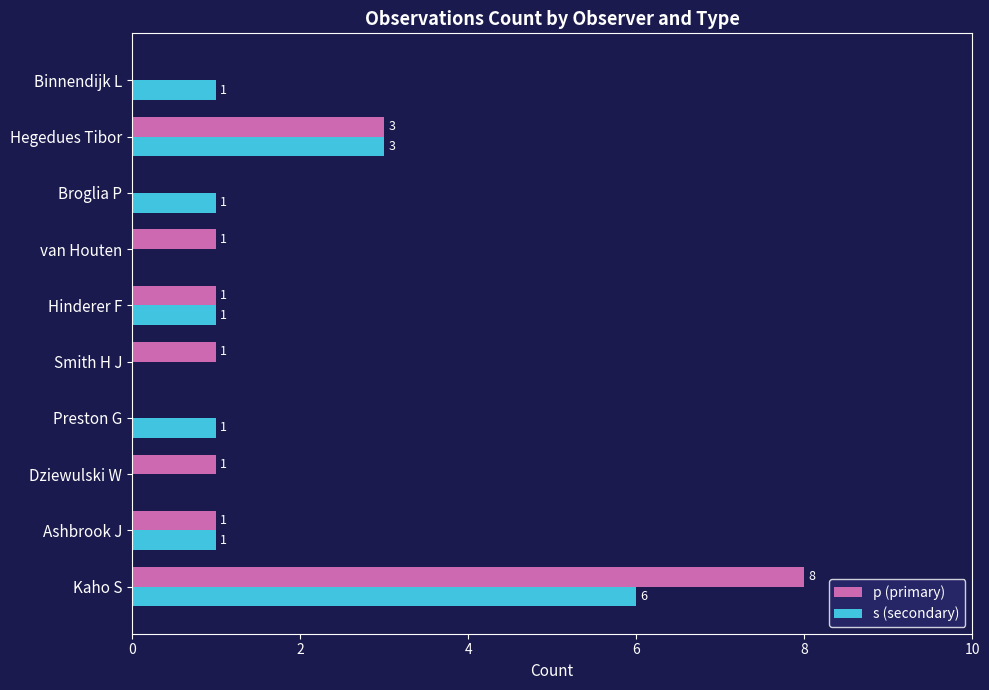

How many positive values does the p (primary) series have?

7